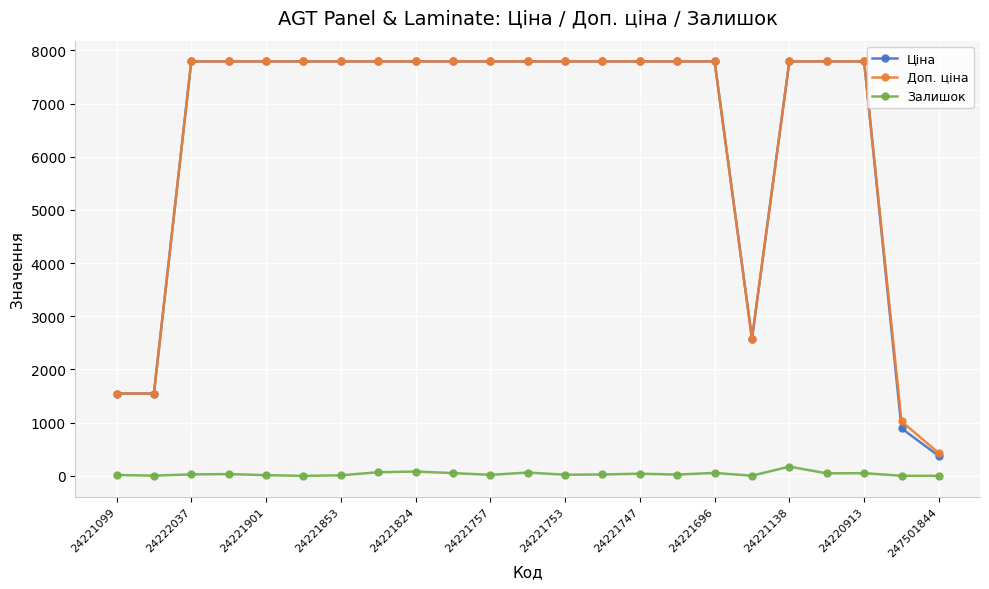

What is the maximum value for Залишок?

174.0